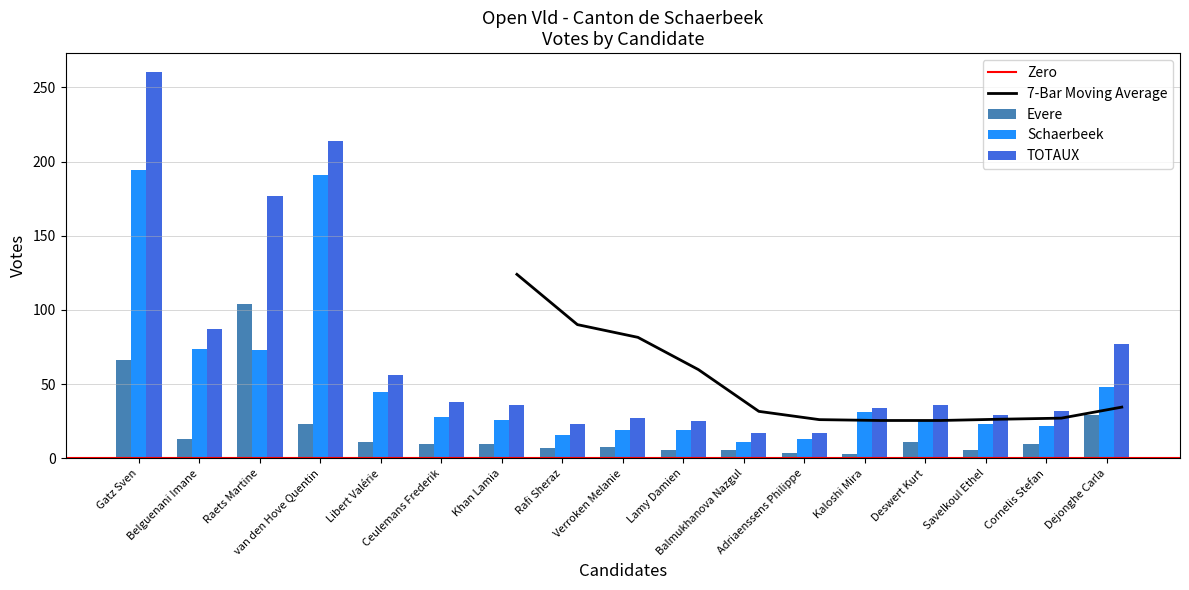

Rank the series by their average value, from highest to lowest.

TOTAUX, Schaerbeek, Evere